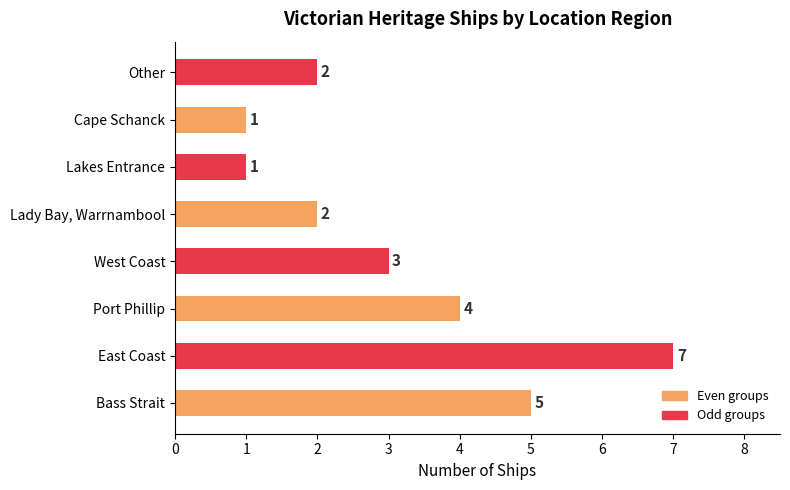

The value at Lakes Entrance is 2. True or false?

False